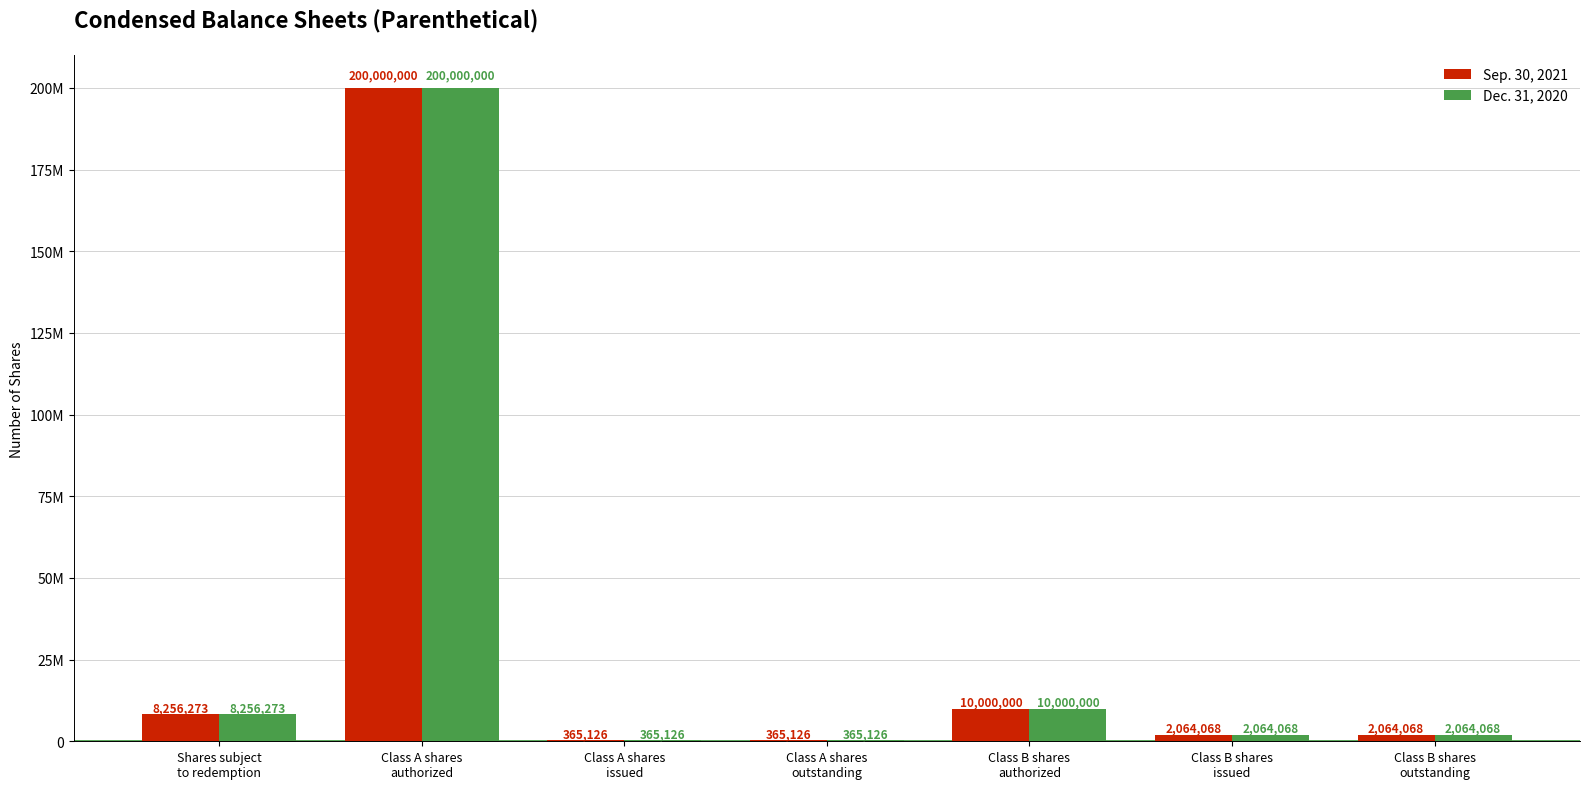

At how many categories does at least one series exceed 181660223?

1